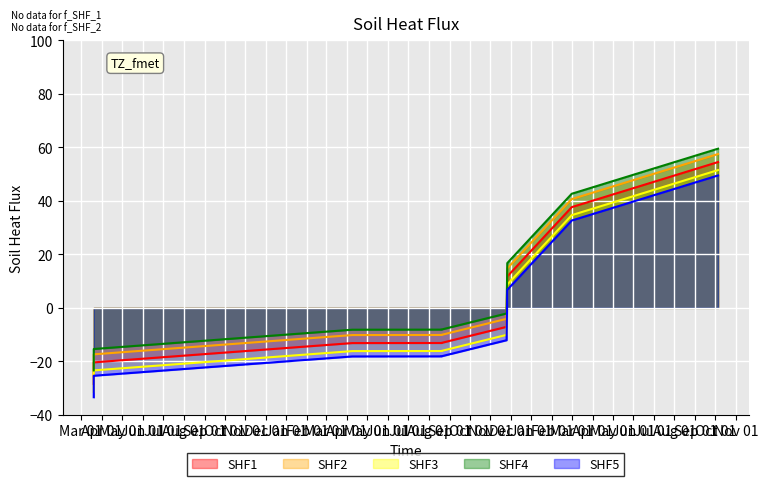

At Nov 01, list the series in order from smallest to largest.

SHF5, SHF3, SHF1, SHF2, SHF4